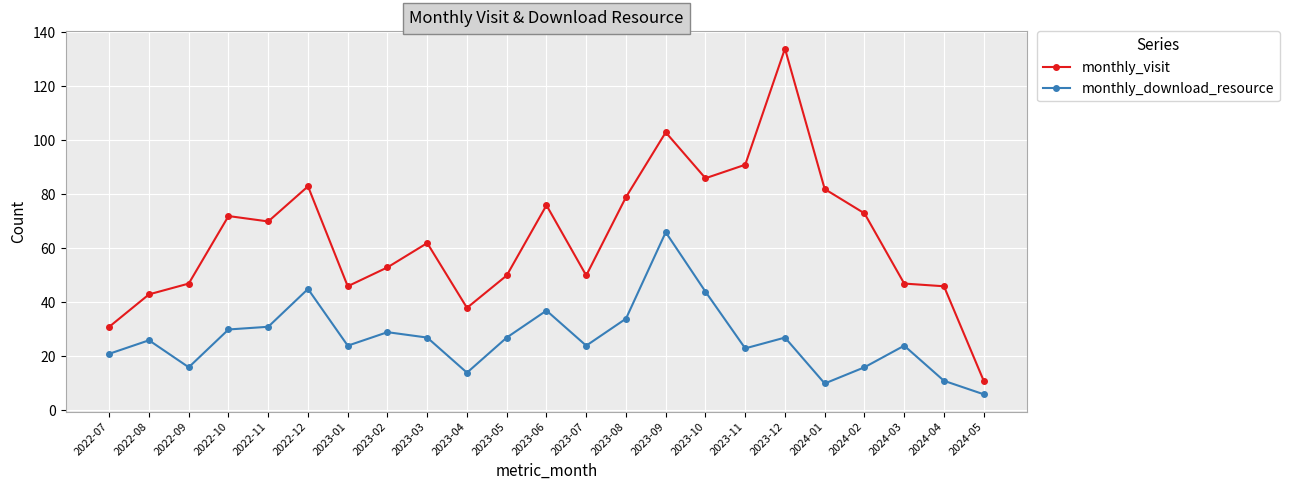

Is the value of monthly_download_resource at 2023-05 greater than the value of monthly_visit at 2023-09?

No